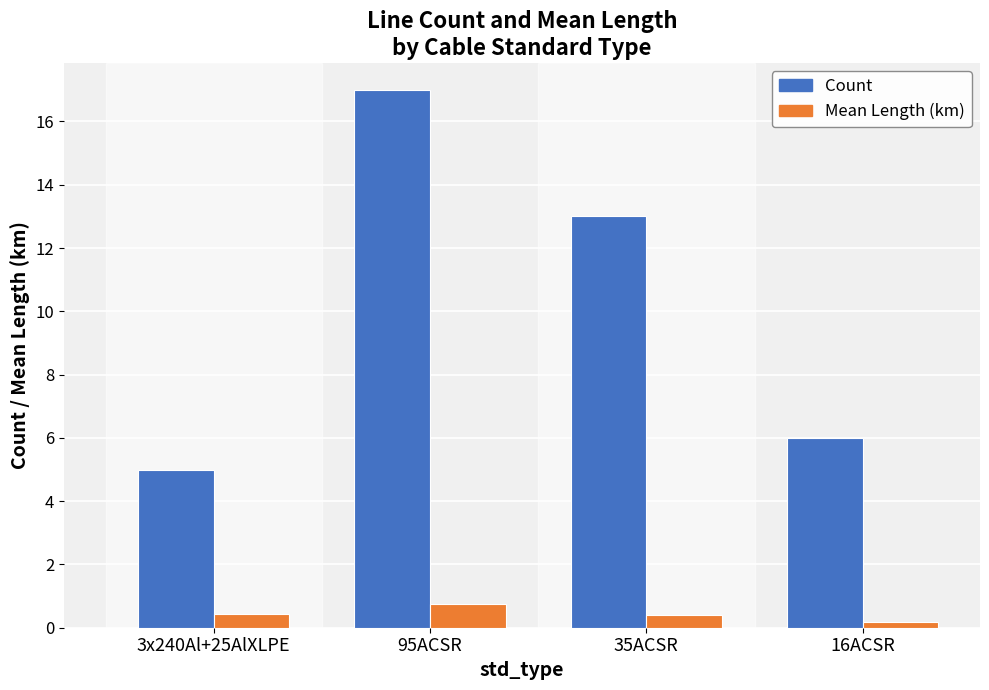

What is the total value across all series at 95ACSR?

17.7